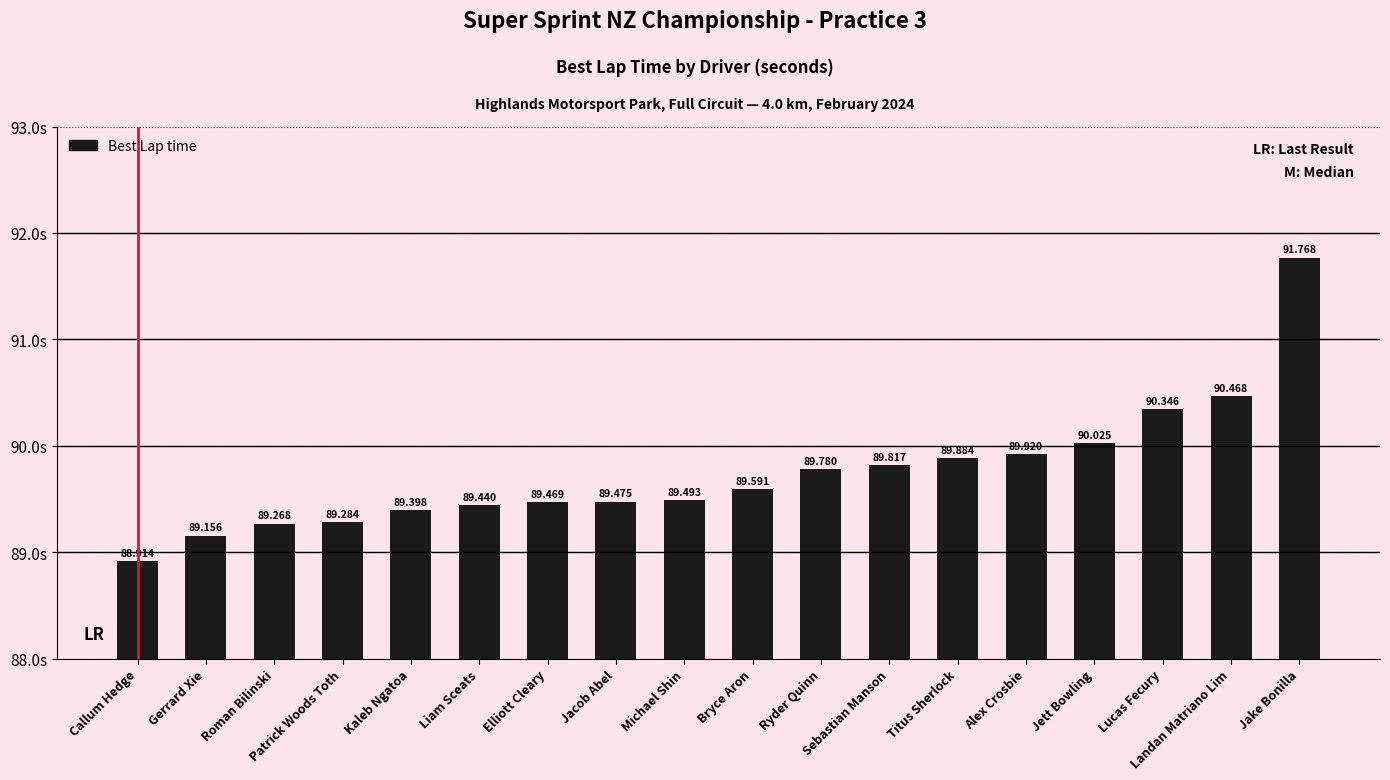

Reading left to right, what are all the values shown in this chart?

Callum Hedge=88.9	Gerrard Xie=89.2	Roman Bilinski=89.3	Patrick Woods Toth=89.3	Kaleb Ngatoa=89.4	Liam Sceats=89.4	Elliott Cleary=89.5	Jacob Abel=89.5	Michael Shin=89.5	Bryce Aron=89.6	Ryder Quinn=89.8	Sebastian Manson=89.8	Titus Sherlock=89.9	Alex Crosbie=89.9	Jett Bowling=90.0	Lucas Fecury=90.3	Landan Matriano Lim=90.5	Jake Bonilla=91.8